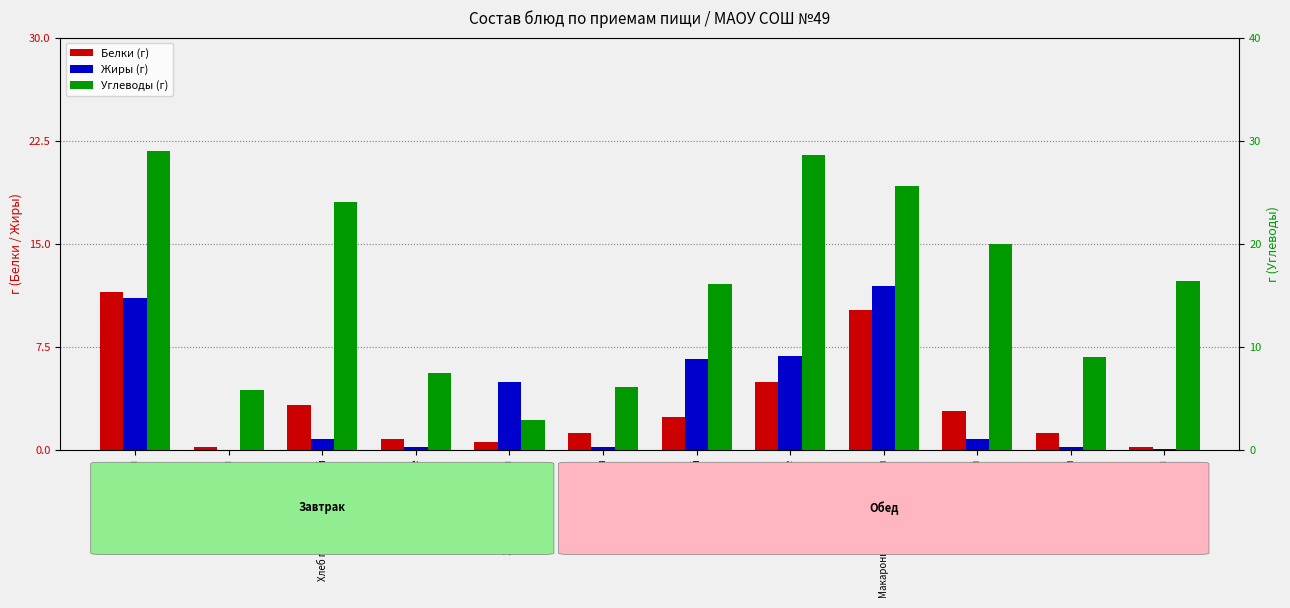

Reading left to right, transcribe all the data shown in this chart.

Белки: Плов из говядины=11.5	Чай с сахаром=0.2	Хлеб пшеничный/ржаной=3.3	Фрукты свежие=0.8	Закуска из моркови=0.5	Кукуруза сахарная=1.2	Рассольник Южный=2.4	Нагетсы куриные=4.9	Макароны отварные с сыром=10.2	Хлеб пшеничный=2.8	Хлеб ржаной=1.2	Напиток Ассорти=0.2
Жиры: Плов из говядины=11.0	Чай с сахаром=0.0	Хлеб пшеничный/ржаной=0.8	Фрукты свежие=0.2	Закуска из моркови=4.9	Кукуруза сахарная=0.2	Рассольник Южный=6.6	Нагетсы куриные=6.8	Макароны отварные с сыром=11.9	Хлеб пшеничный=0.8	Хлеб ржаной=0.2	Напиток Ассорти=0.1
Углеводы: Плов из говядины=28.9	Чай с сахаром=5.8	Хлеб пшеничный/ржаной=24.0	Фрукты свежие=7.5	Закуска из моркови=2.9	Кукуруза сахарная=6.1	Рассольник Южный=16.1	Нагетсы куриные=28.6	Макароны отварные с сыром=25.6	Хлеб пшеничный=20.0	Хлеб ржаной=9.0	Напиток Ассорти=16.3